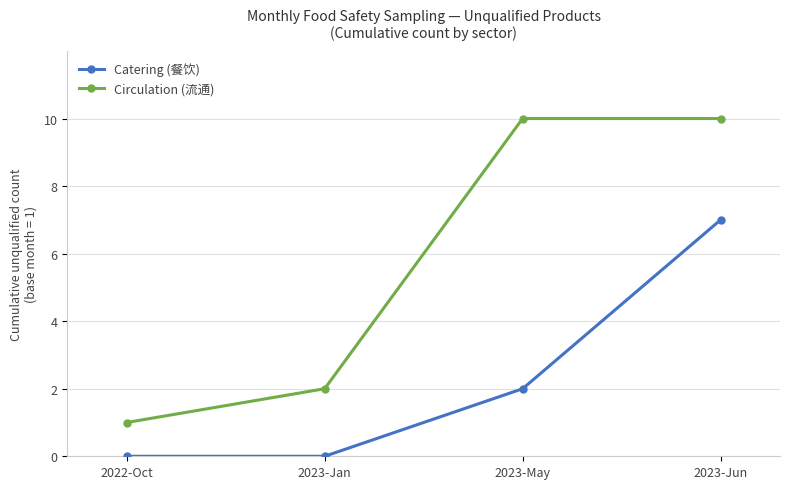

True or false: Catering (餐饮) and Circulation (流通) intersect in this chart.

False